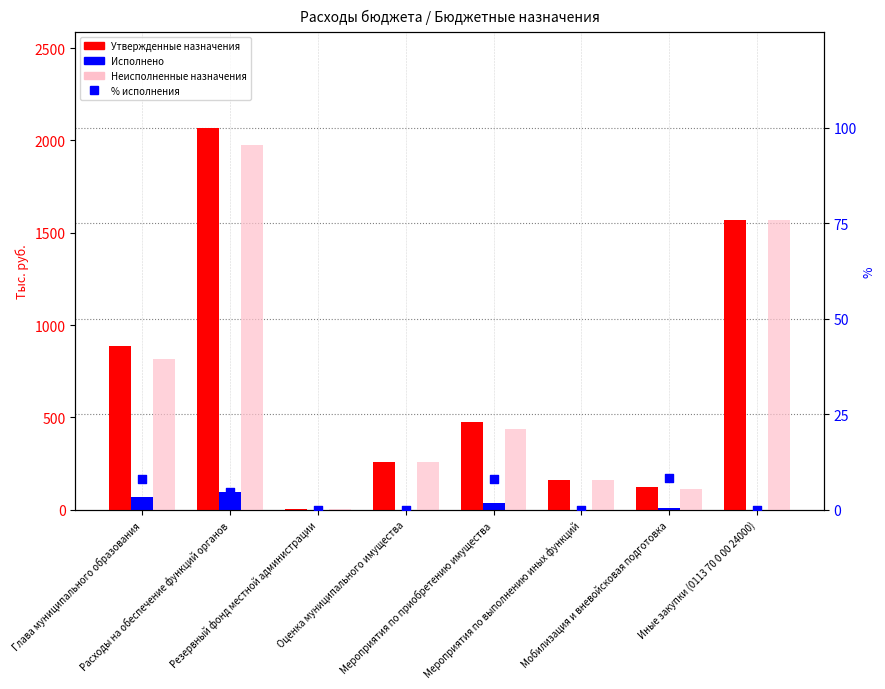

Which series has the largest total across all categories?

Утвержденные назначения